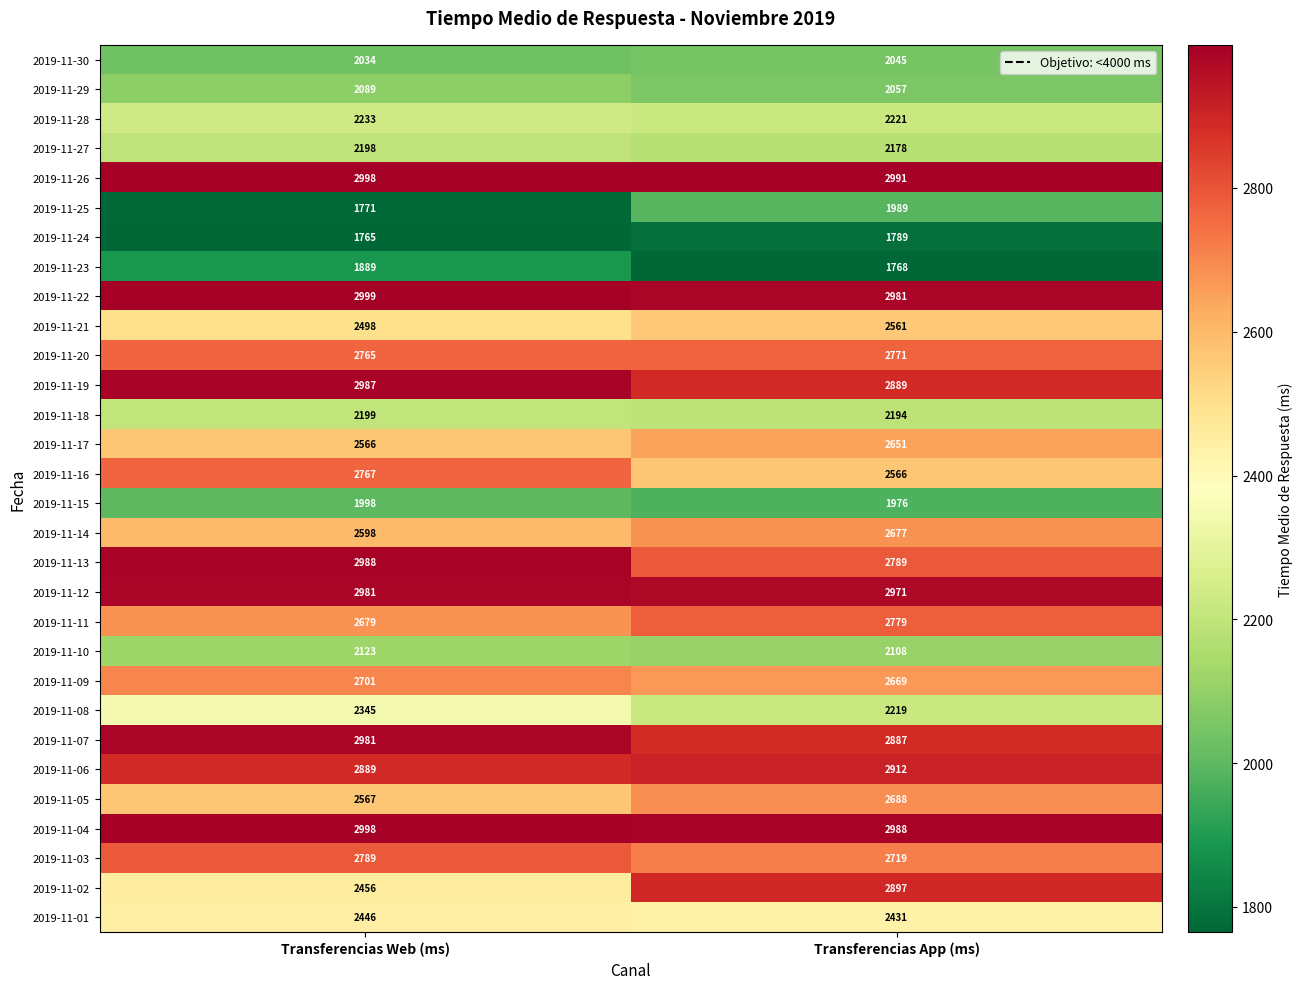

Between Transferencias Web (ms) and Transferencias App (ms), which series saw the biggest shift?

2019-11-02